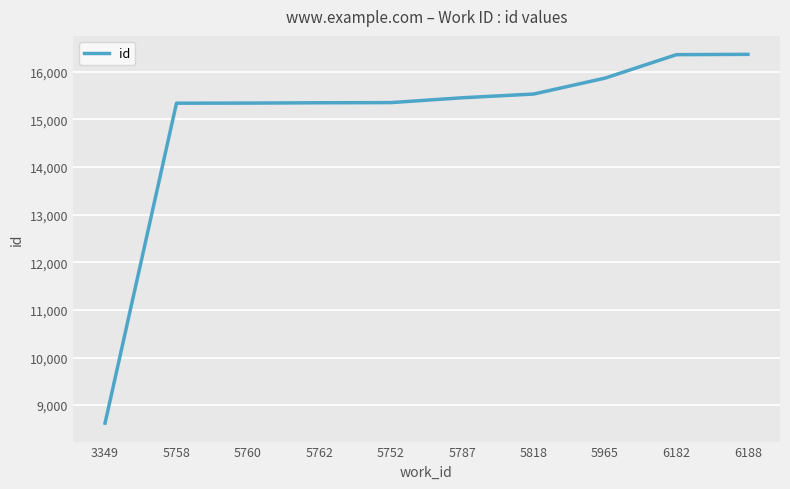

True or false: the data shows 16359 at 6182.

True